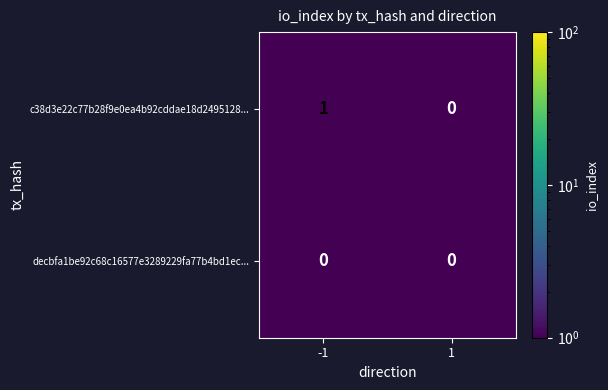

The c38d3e22c77b28f9e0ea4b92cddae18d2495128... series shows 0 at 1. True or false?

True